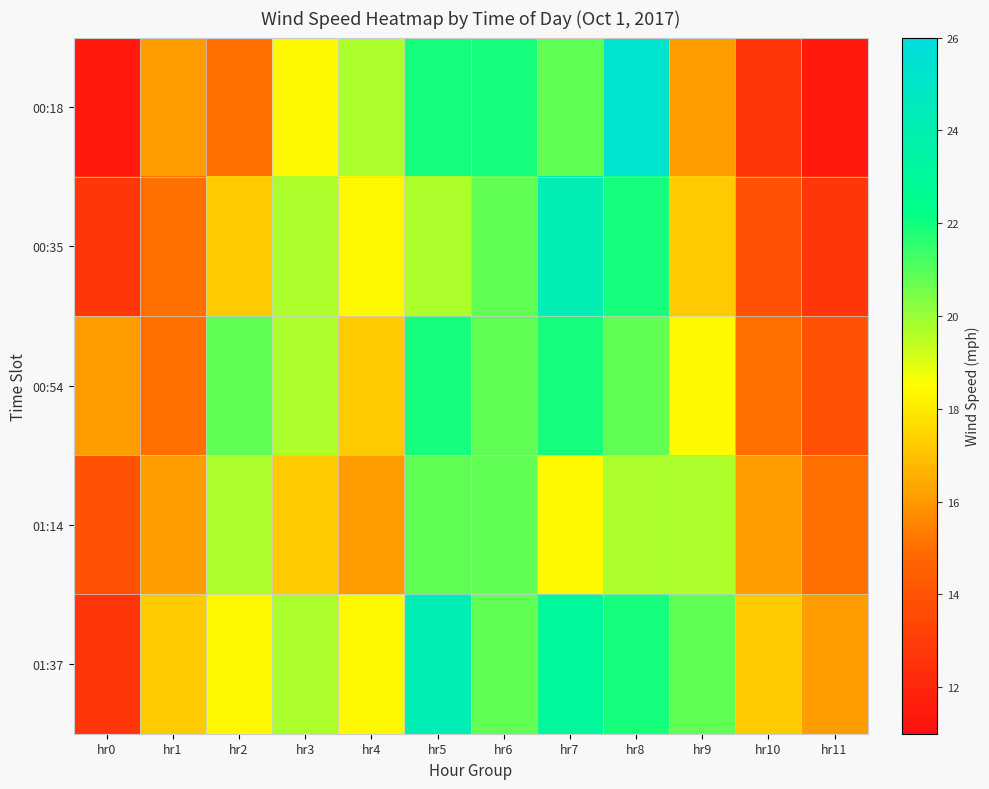

Reading right to left, extract all data points from this chart.

00:18: hr11=11.4	hr10=12.8	hr9=16.1	hr8=25.3	hr7=20.8	hr6=21.9	hr5=21.9	hr4=19.7	hr3=18.3	hr2=15.0	hr1=16.1	hr0=11.4
00:35: hr11=12.8	hr10=13.9	hr9=17.2	hr8=21.9	hr7=24.2	hr6=20.8	hr5=19.7	hr4=18.3	hr3=19.7	hr2=17.2	hr1=15.0	hr0=12.8
00:54: hr11=13.9	hr10=15.0	hr9=18.3	hr8=20.8	hr7=21.9	hr6=20.8	hr5=21.9	hr4=17.2	hr3=19.7	hr2=20.8	hr1=15.0	hr0=16.1
01:14: hr11=15.0	hr10=16.1	hr9=19.7	hr8=19.7	hr7=18.3	hr6=20.8	hr5=20.8	hr4=16.1	hr3=17.2	hr2=19.7	hr1=16.1	hr0=13.9
01:37: hr11=16.1	hr10=17.2	hr9=20.8	hr8=21.9	hr7=23.0	hr6=20.8	hr5=24.2	hr4=18.3	hr3=19.7	hr2=18.3	hr1=17.2	hr0=12.8